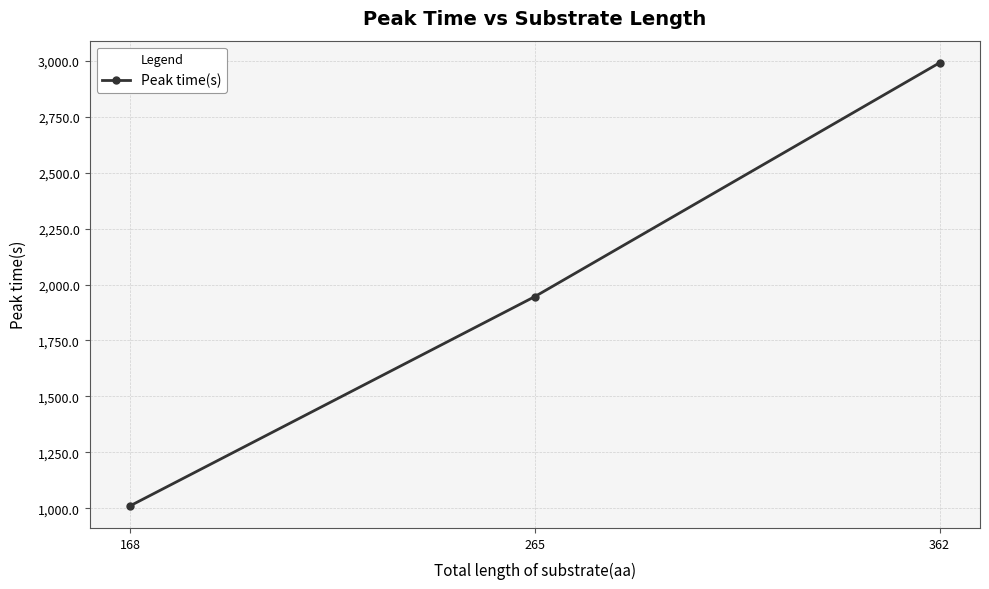

Where does the data first go above 1946?

265